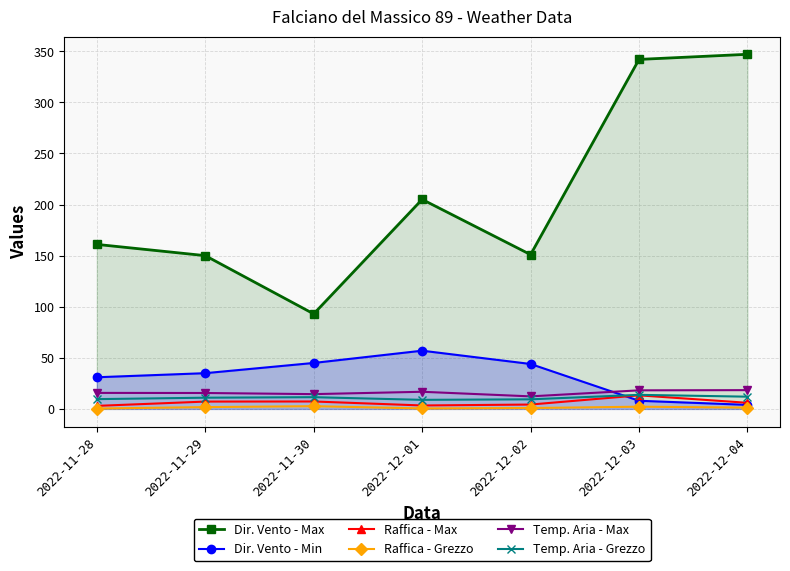

Is it true that Dir. Vento - Max equals 347.0 at 2022-12-04?

True